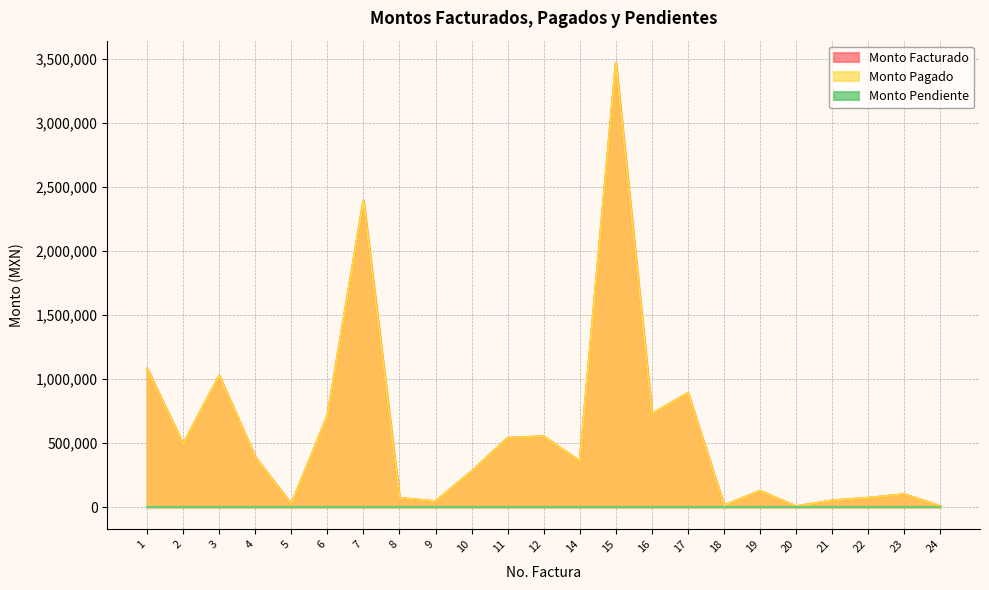

List the labels in order of Monto Pagado value, largest first.

15, 7, 1, 3, 17, 16, 6, 12, 11, 2, 4, 14, 10, 19, 23, 22, 8, 21, 9, 5, 18, 24, 20